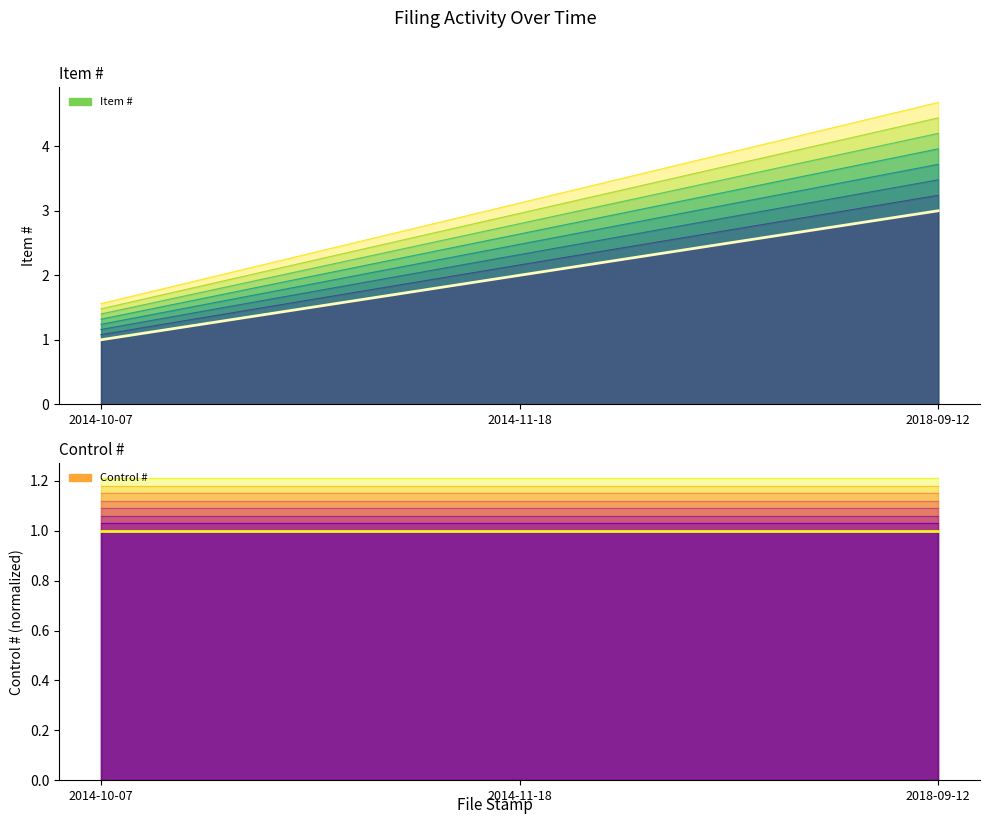

True or false: Control # (base) has a value of 1.0 at 2018-09-12.

True